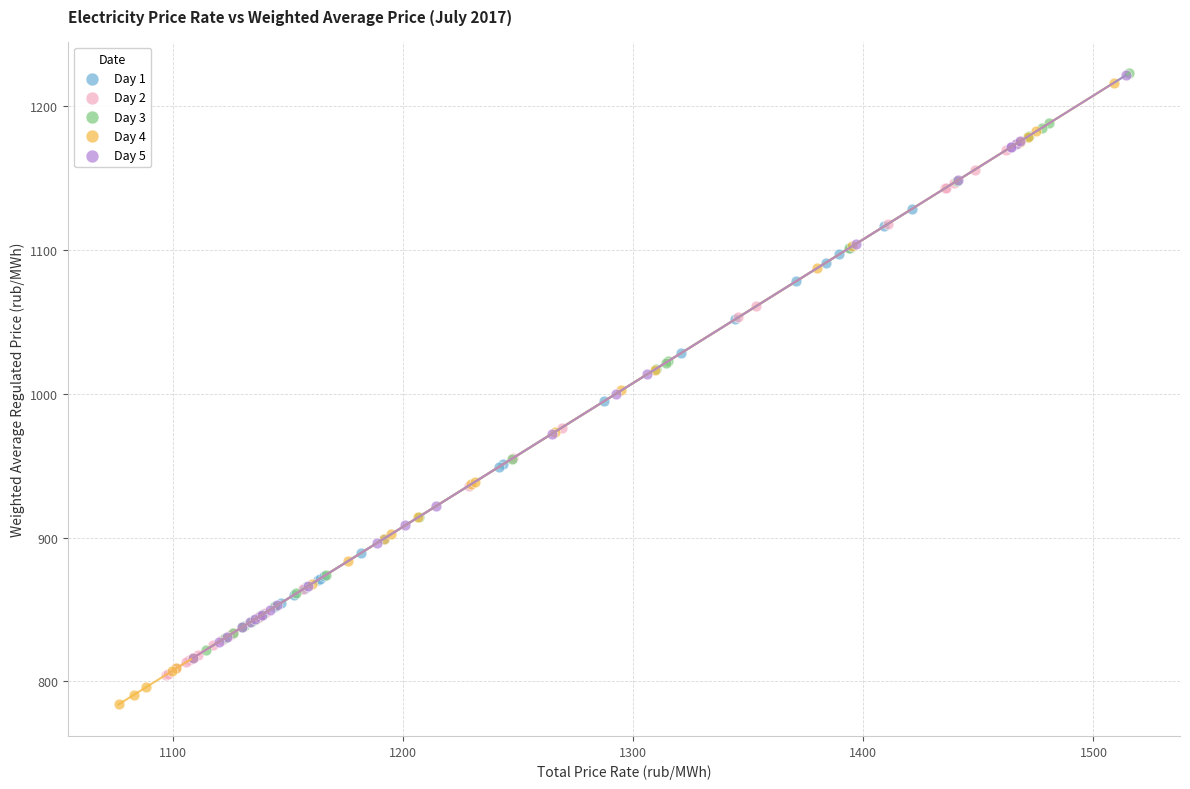

Which series contains the lowest Y value?

Day 4